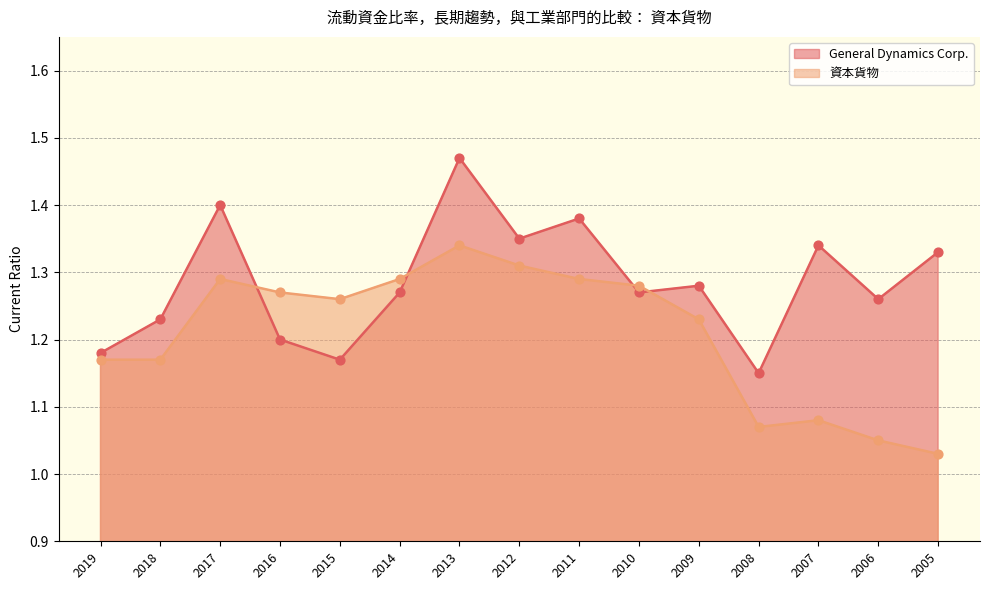

Which series reaches the maximum Y coordinate?

General Dynamics Corp.